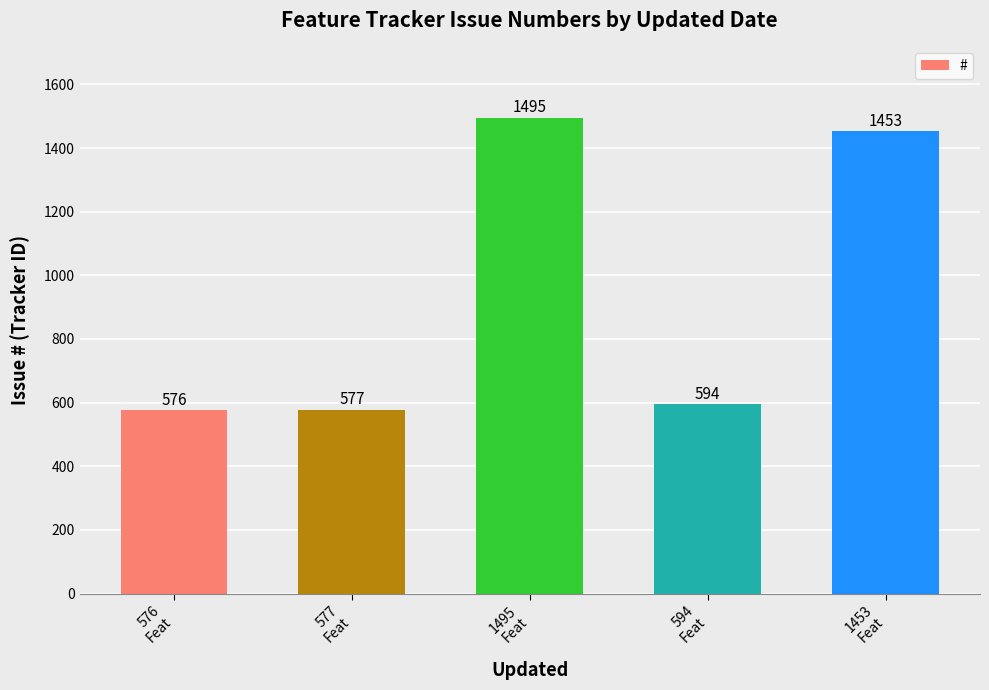

The value at 577
Feat is 577. True or false?

True